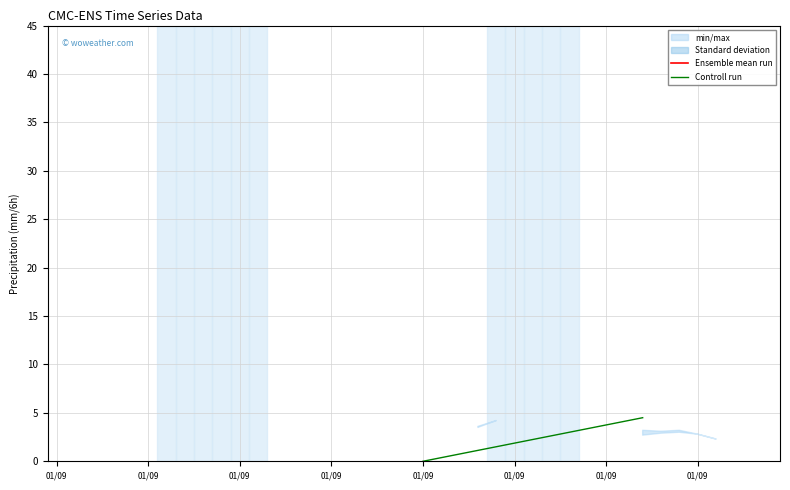

What is the difference between the values at 01/09 and 01/09?

4.5